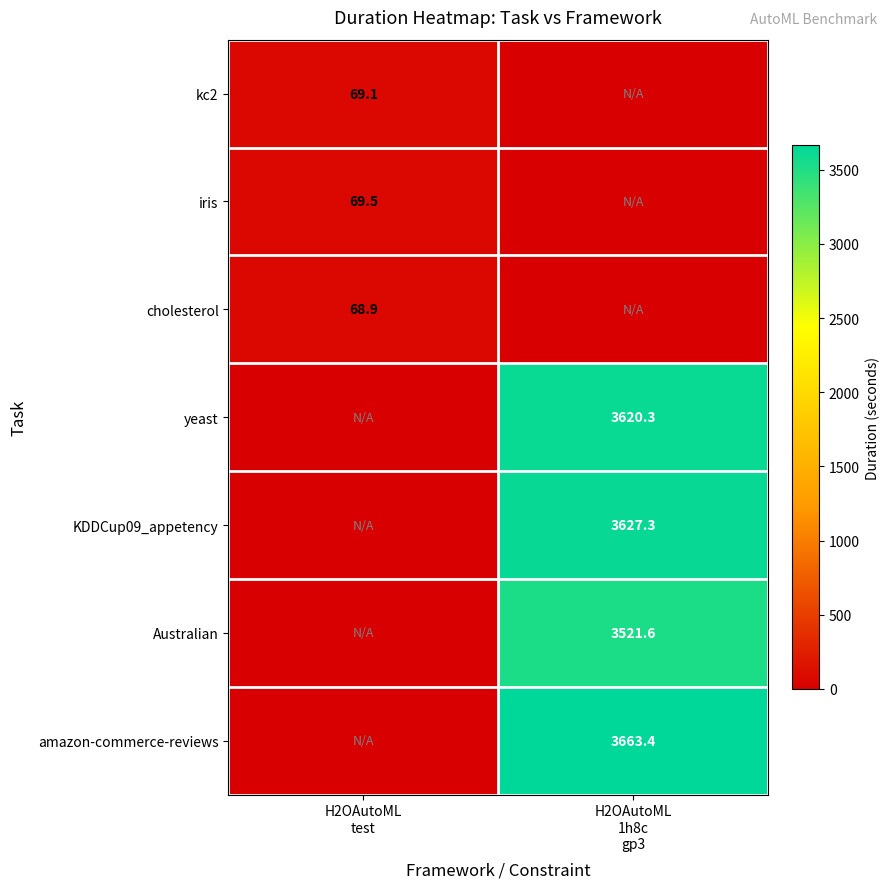

What is the highest value of the yeast series?

3620.3